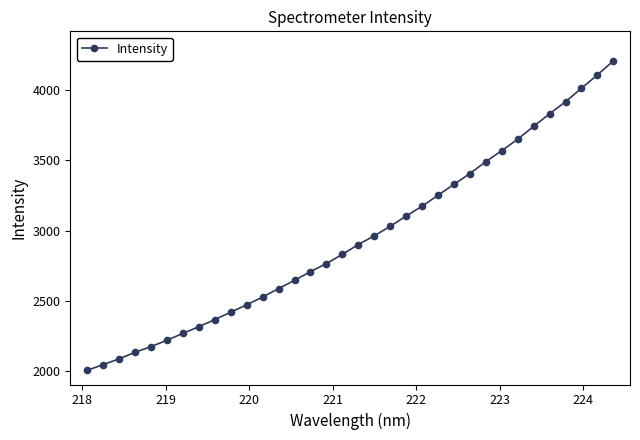

What is the maximum value shown in the chart?

4204.5